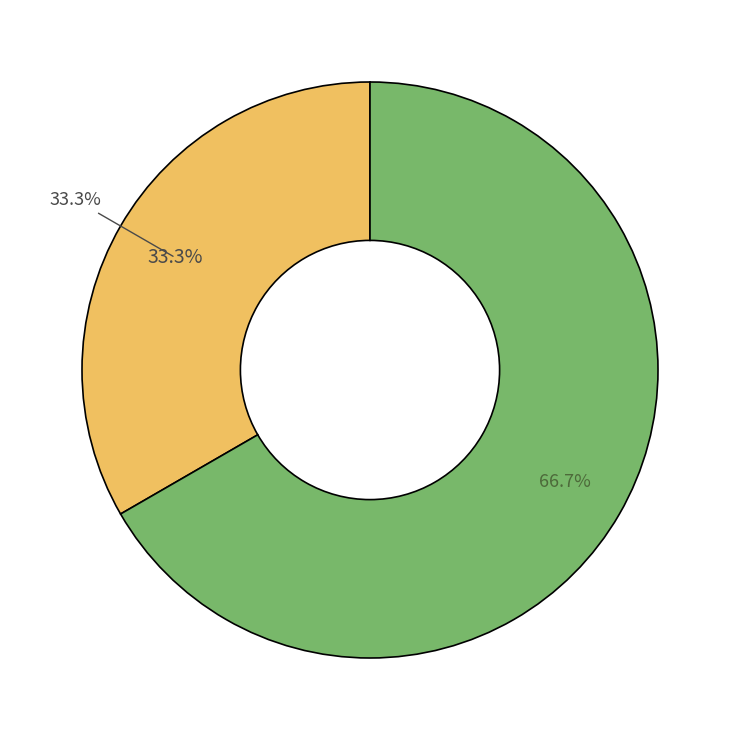

Is it true that Regular (io_index=1) is 33% of the pie?

True